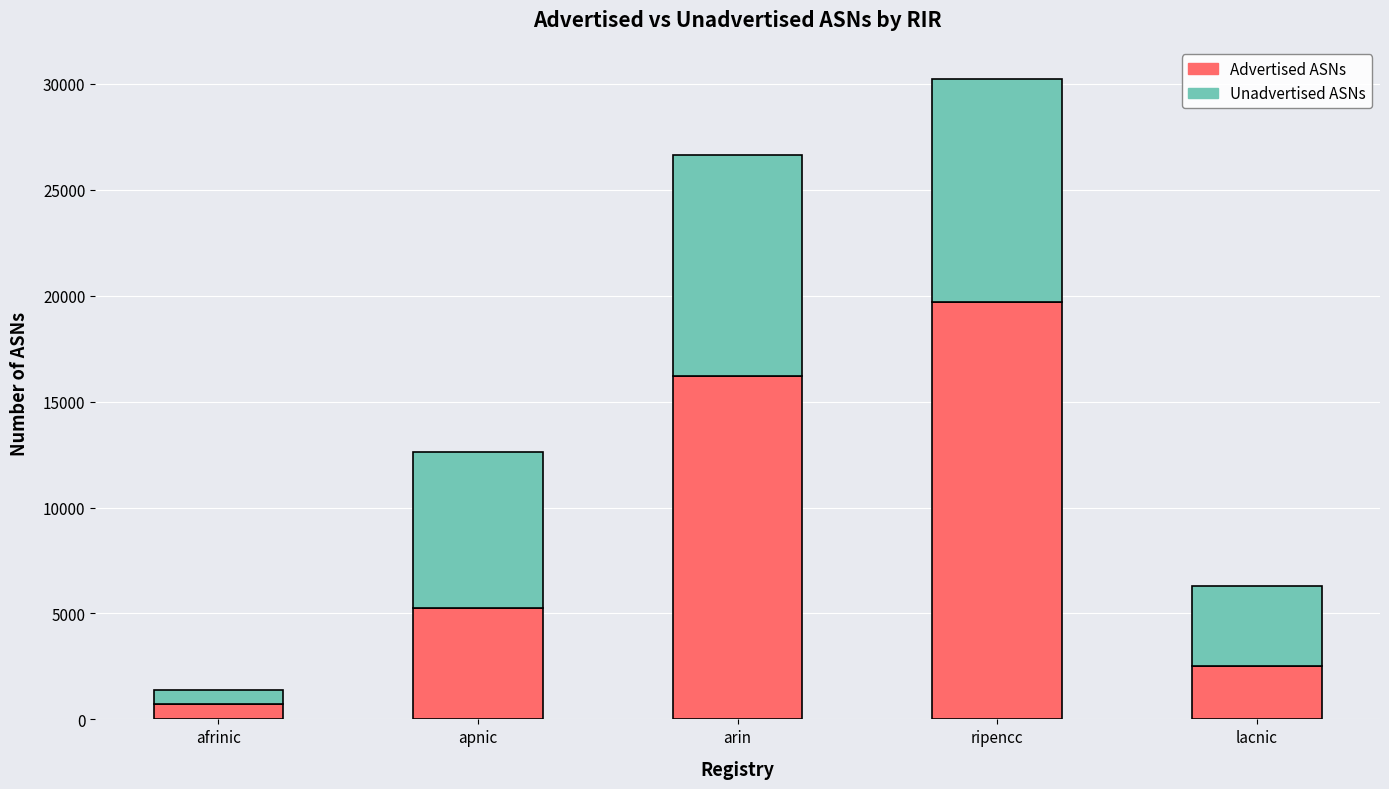

Which category has the highest value in the Advertised ASNs series?

ripencc